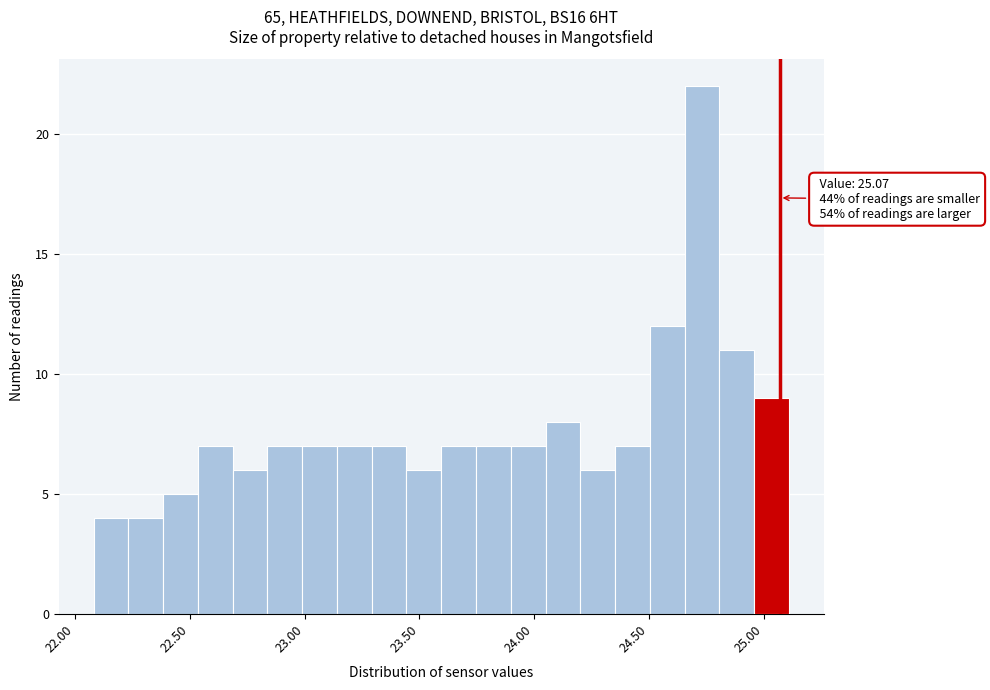

Read against the x-axis, roughly where is the centre of the tallest bar?

24.75